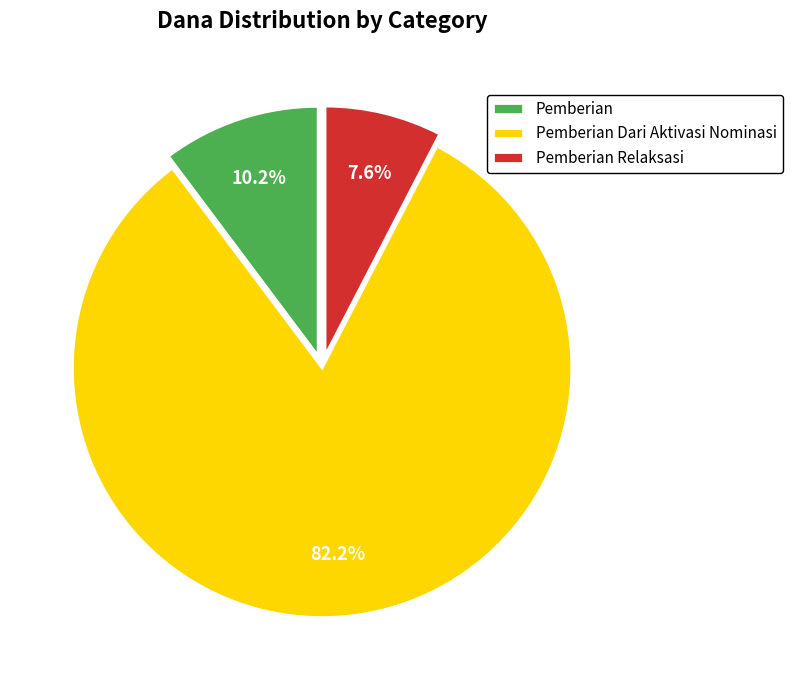

What percentage do Pemberian Relaksasi and Pemberian Dari Aktivasi Nominasi together represent?

89.8%